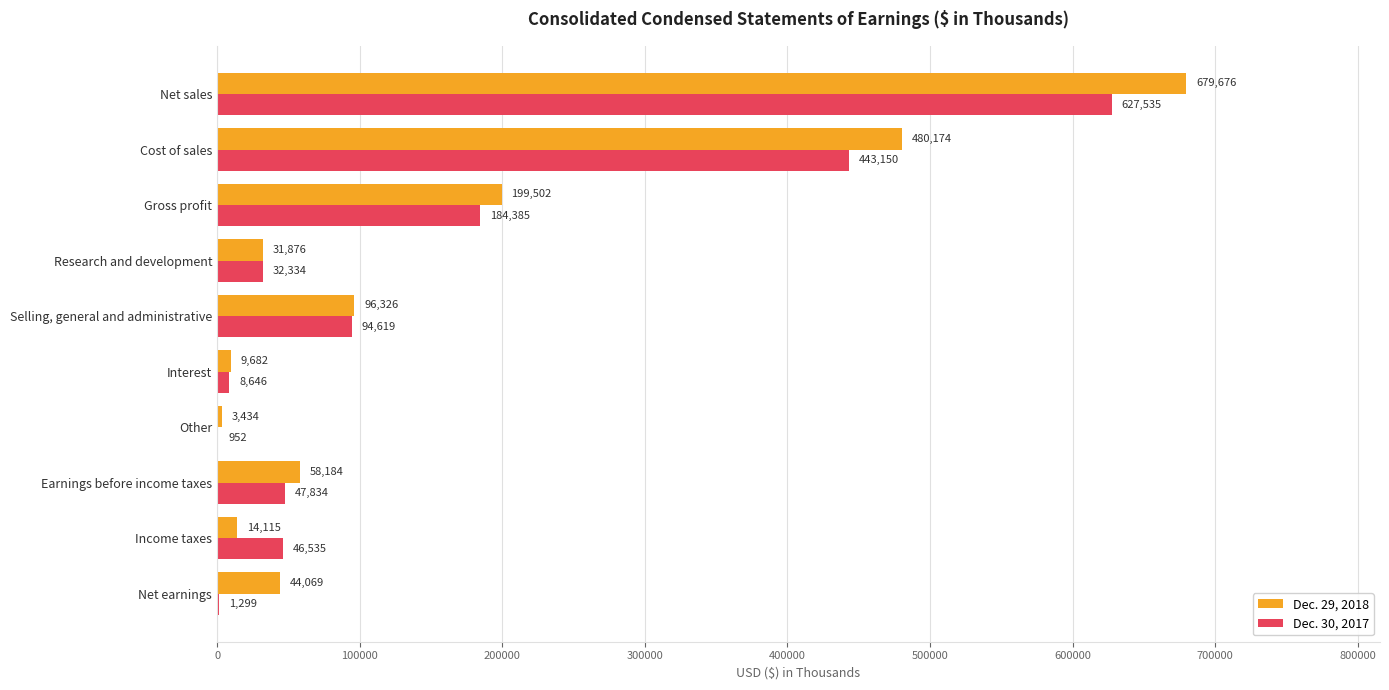

What is the highest value of the Dec. 29, 2018 series?

679676